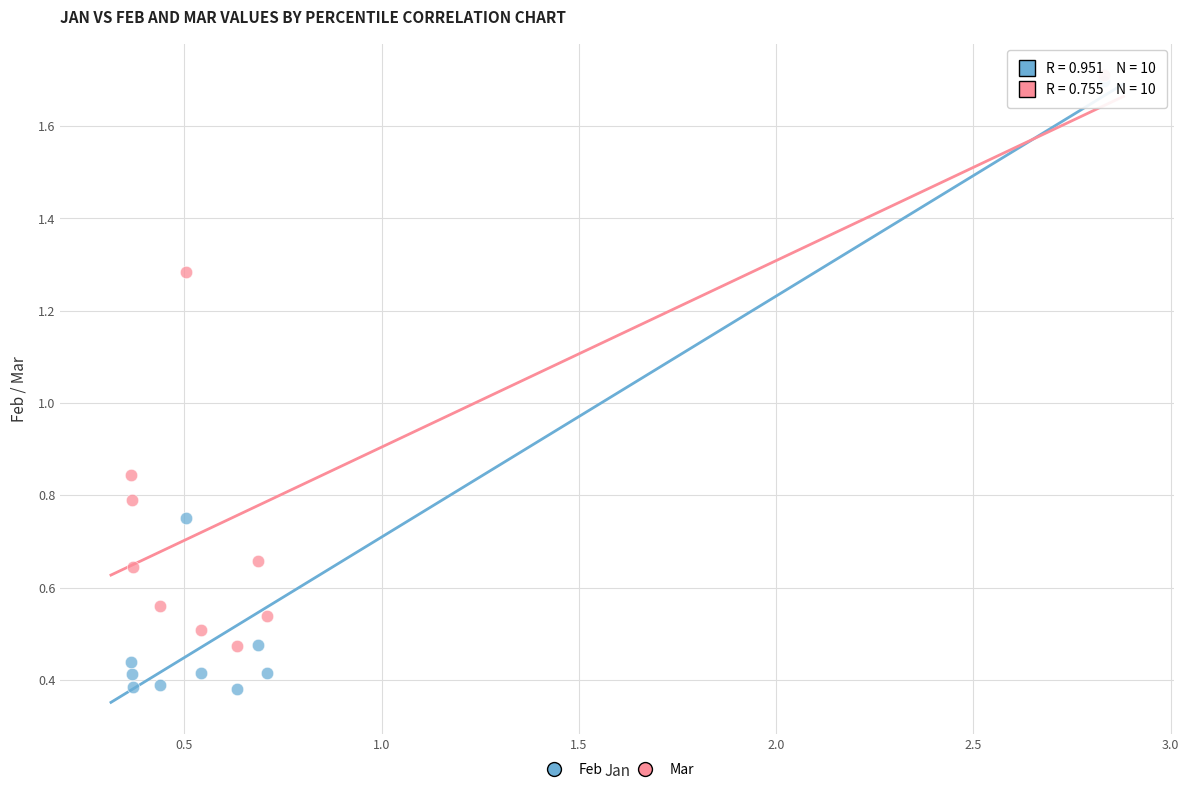

Which series contains the highest Y value?

Mar